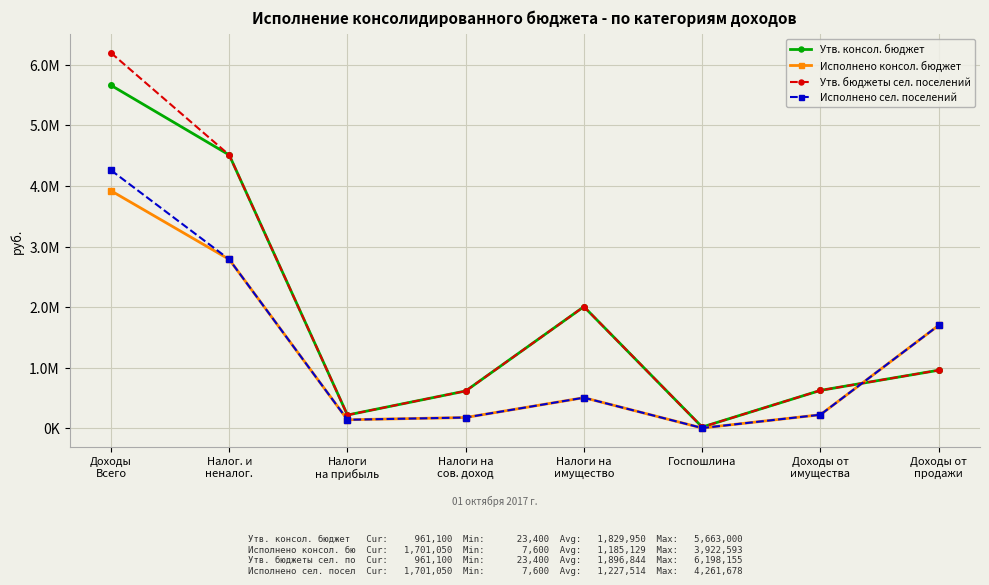

Which label corresponds to the largest value in the chart?

Доходы
Всего